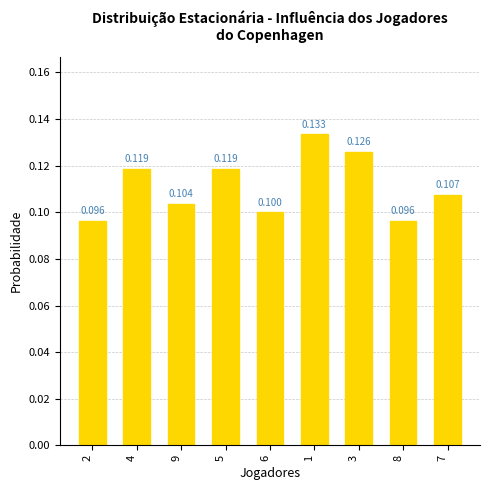

List the labels in order of value, smallest first.

2, 8, 6, 9, 7, 4, 5, 3, 1